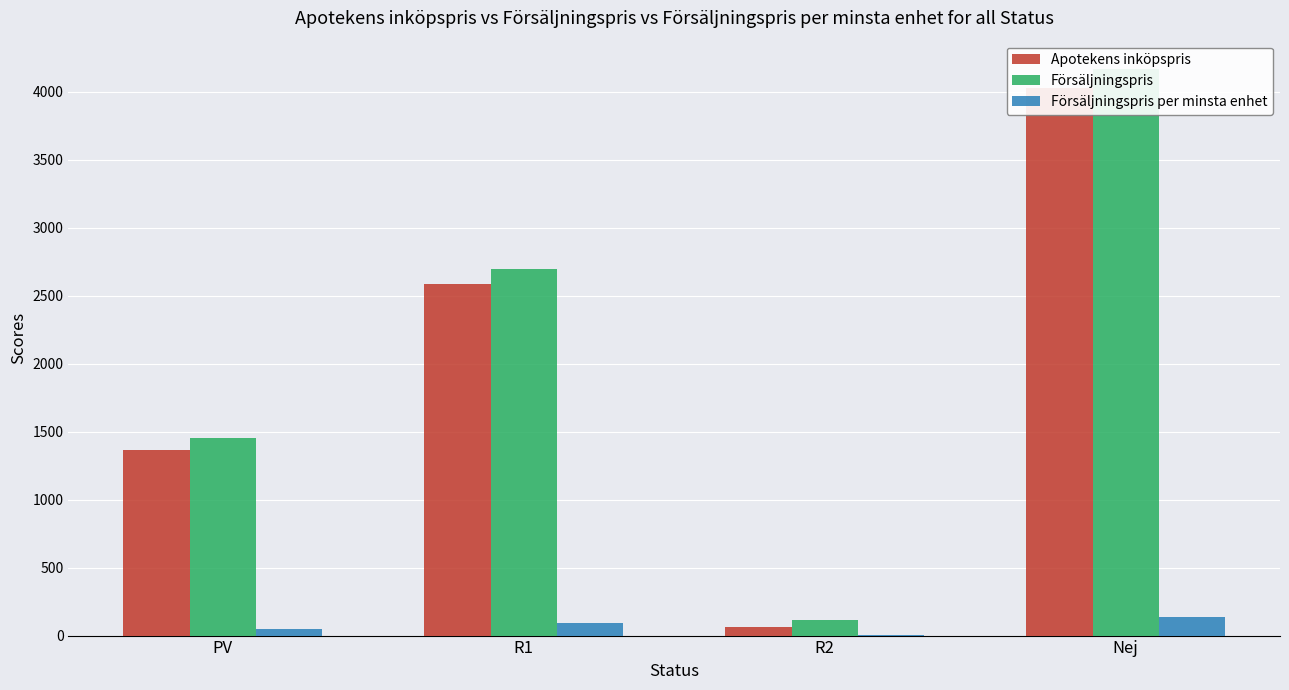

What is the difference between the Försäljningspris per minsta enhet values at Nej and PV?

90.5